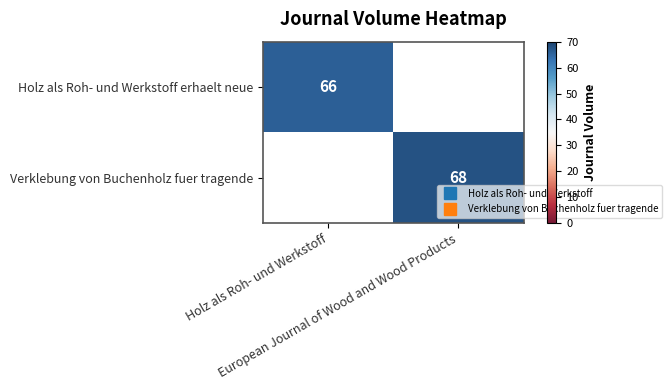

True or false: Holz als Roh- und Werkstoff erhaelt neue has a value of 117.0 at Holz als Roh- und Werkstoff.

False